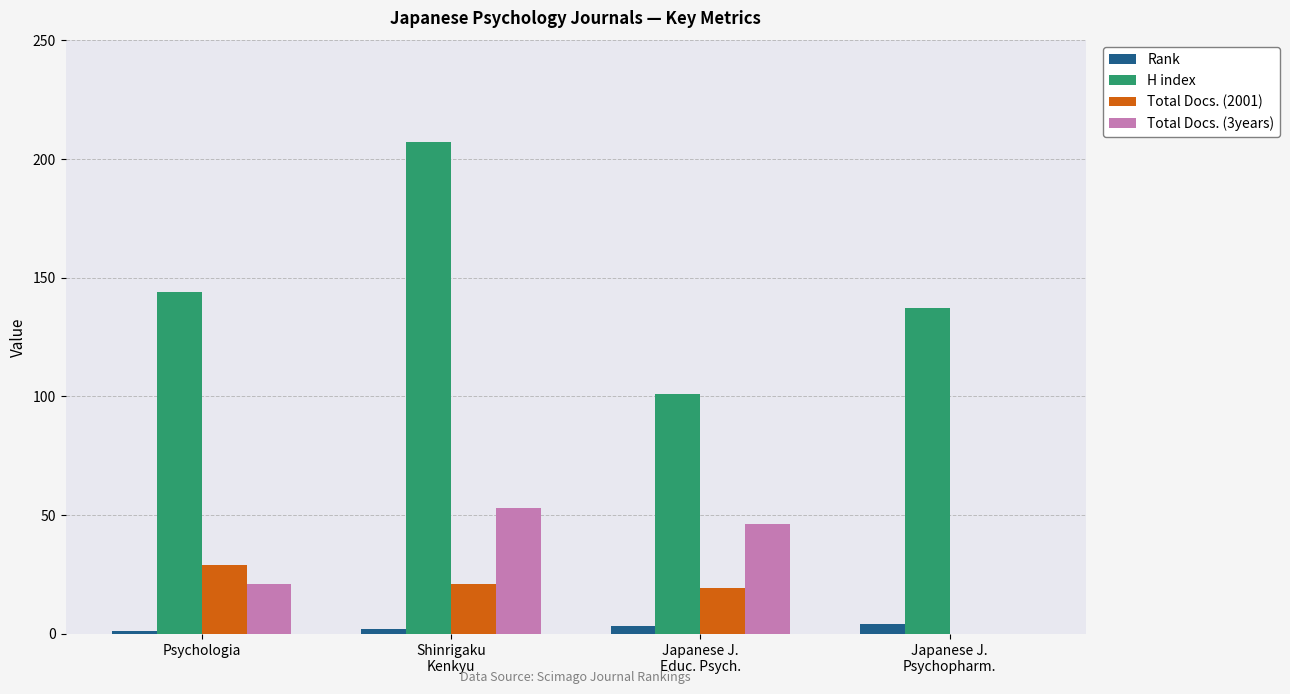

Count the number of categories in the chart.

4